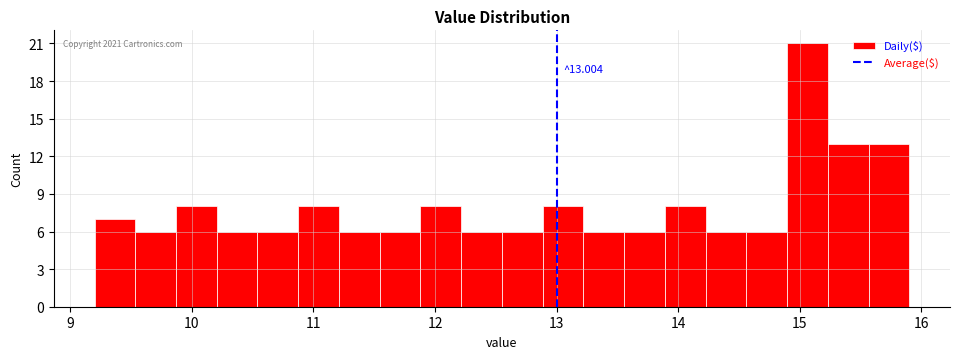

Read against the x-axis, roughly where is the centre of the tallest bar?

15.1